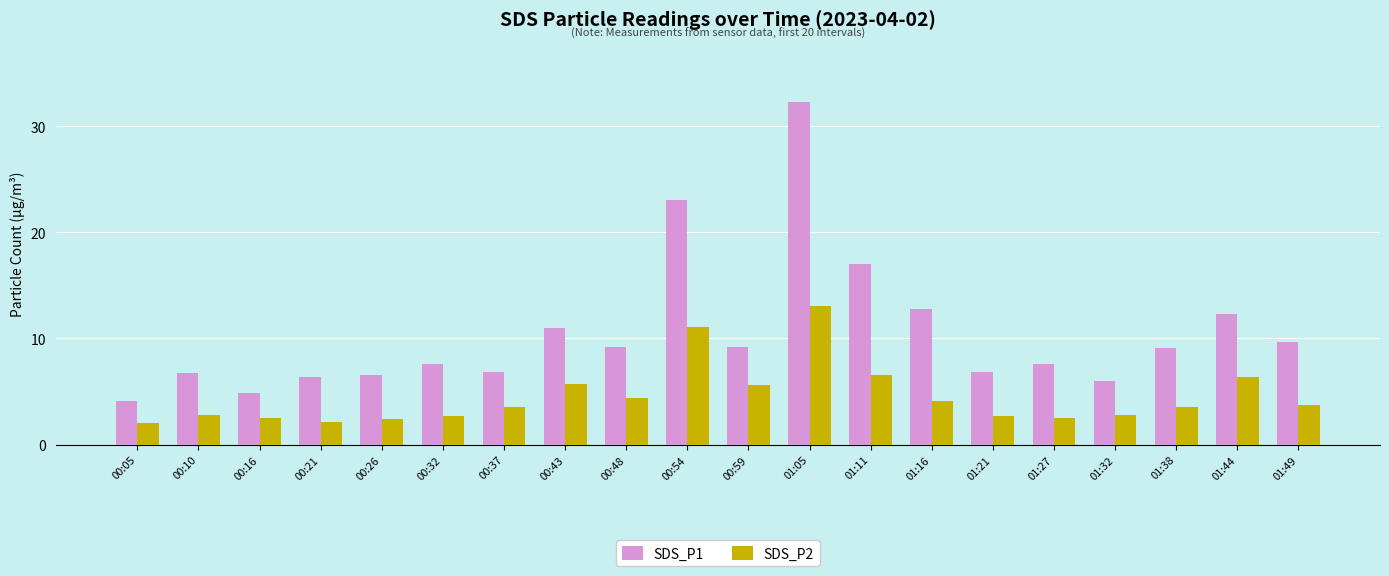

What is the greatest value displayed?

32.3